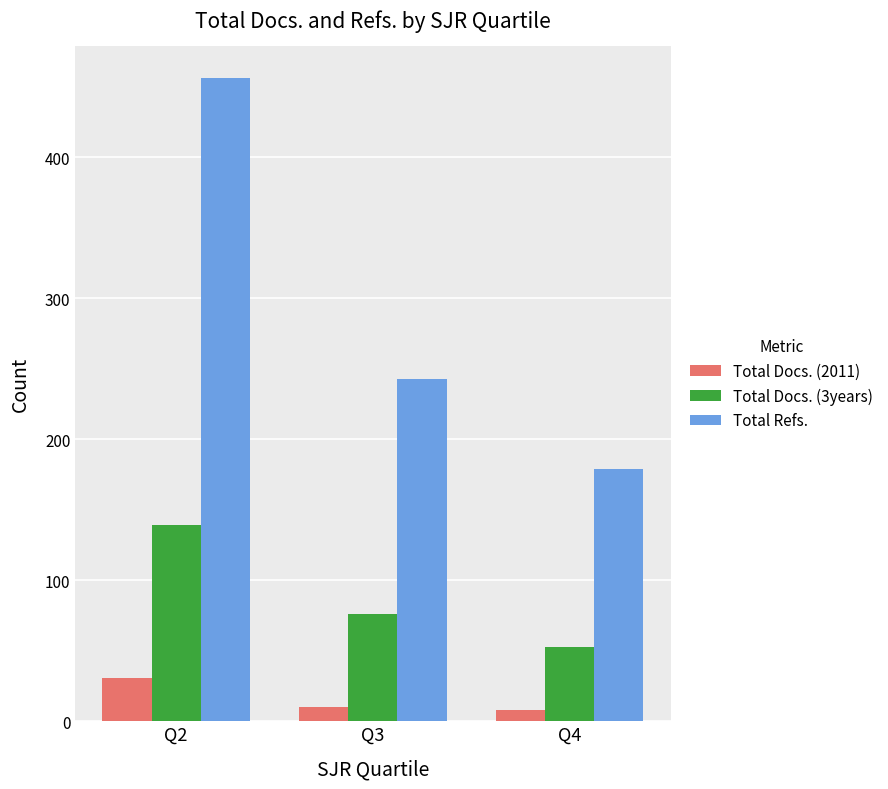

What is the total value across all series at Q2?

626